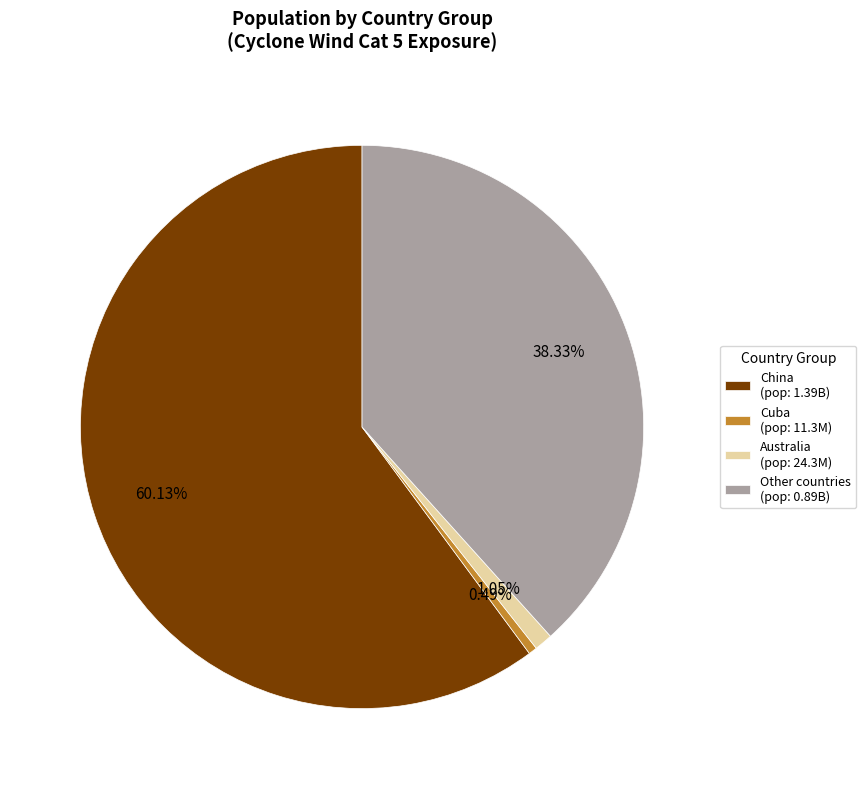

Do Other countries (pop: 0.89B) and Australia (pop: 24.3M) together represent more than half of the pie?

No